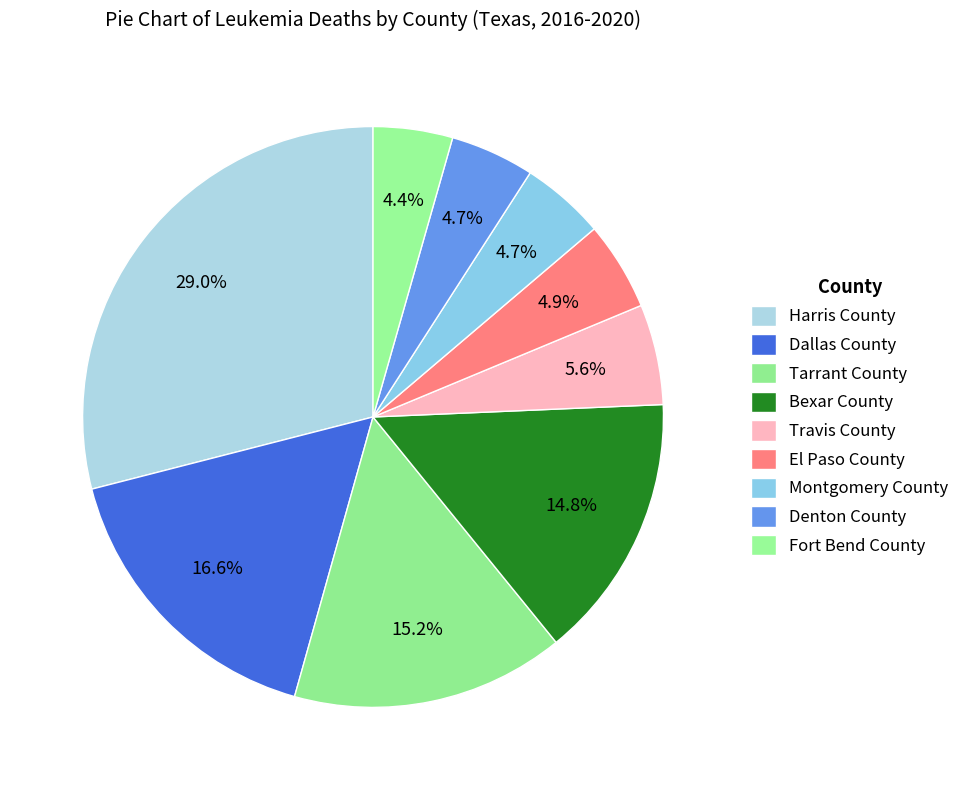

Is it true that Denton County is 5% of the pie?

True